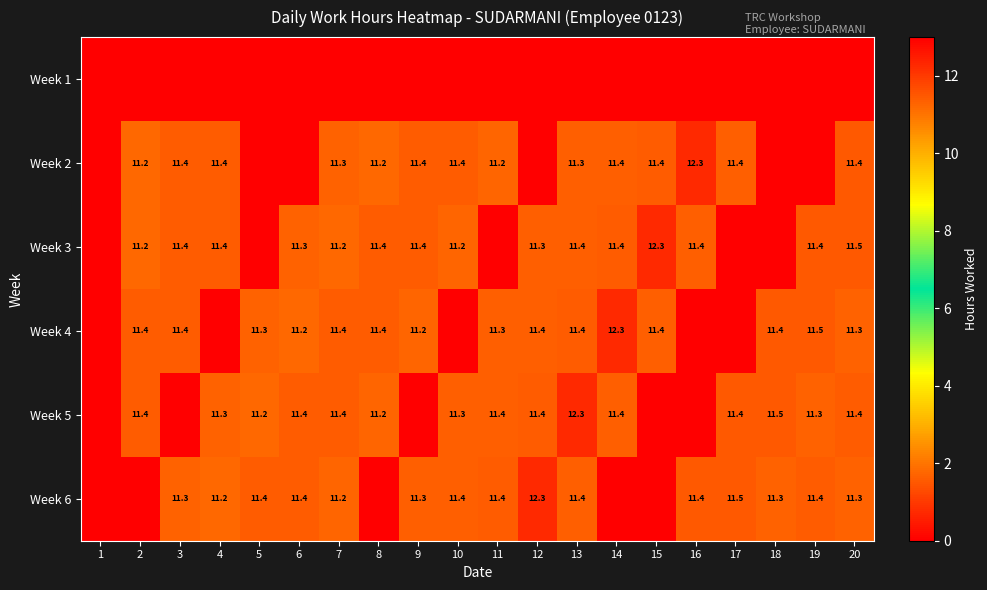

Which has a higher value, 17 or 10?

17